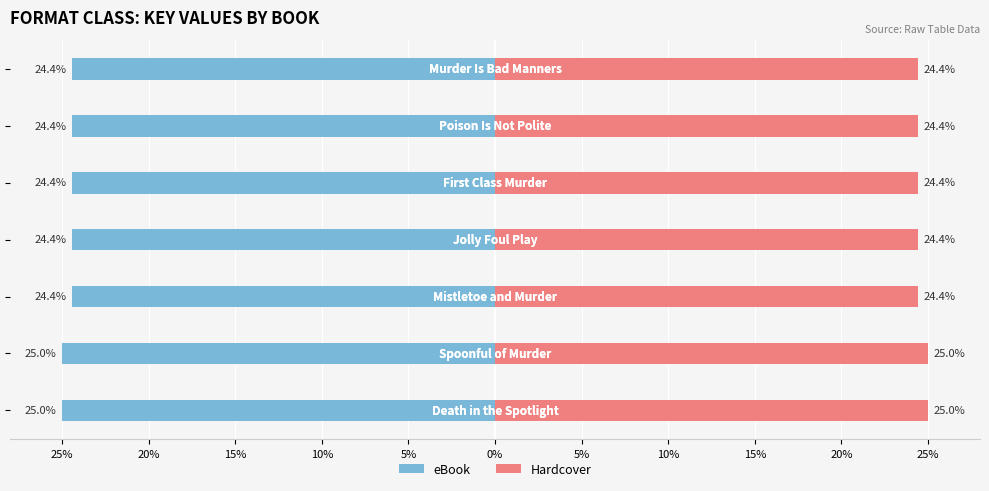

Which series has the widest spread of values?

eBook